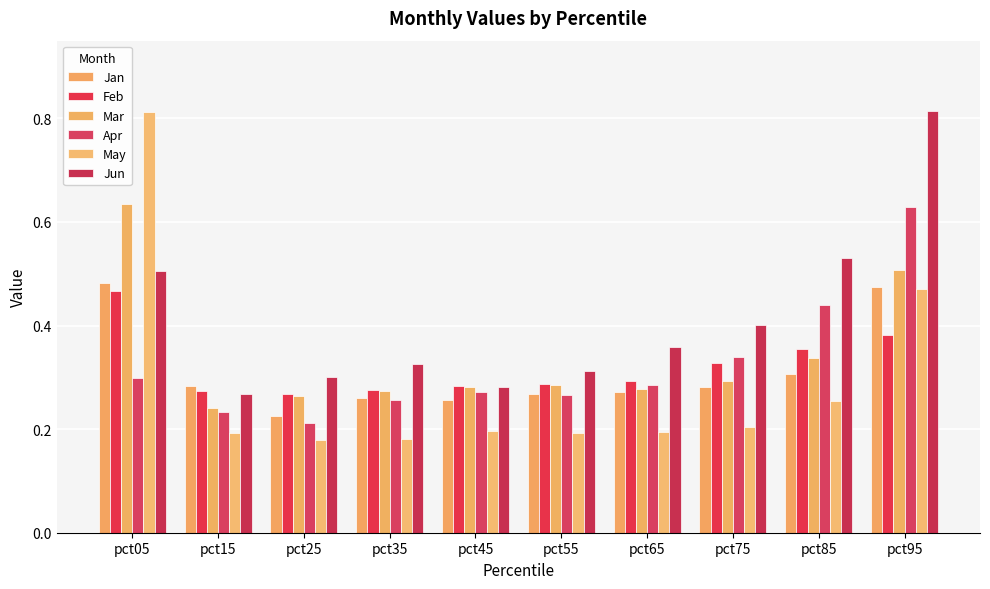

At how many categories does at least one series exceed 0?

10